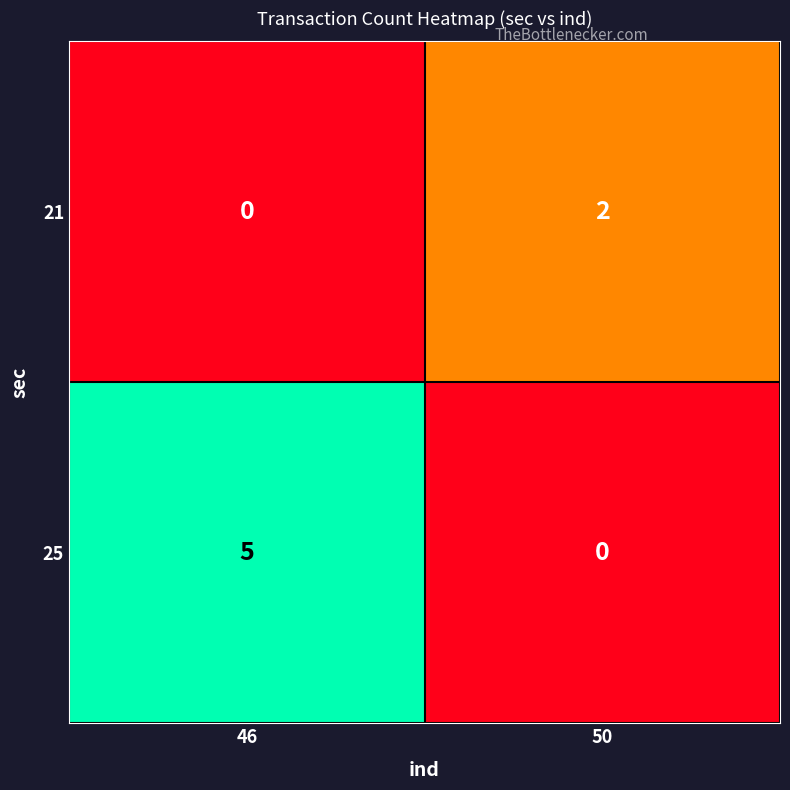

Reading right to left, extract all data points from this chart.

21: 2	0
25: 0	5